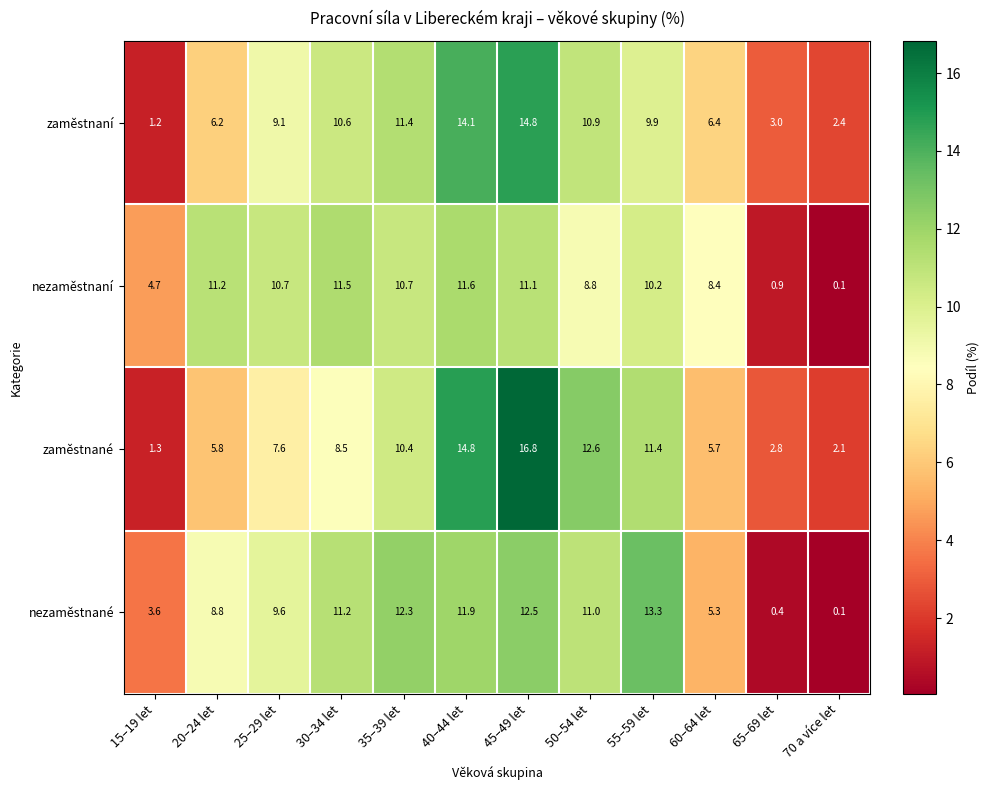

List the labels in order of zaměstnané value, smallest first.

15–19 let, 70 a více let, 65–69 let, 60–64 let, 20–24 let, 25–29 let, 30–34 let, 35–39 let, 55–59 let, 50–54 let, 40–44 let, 45–49 let